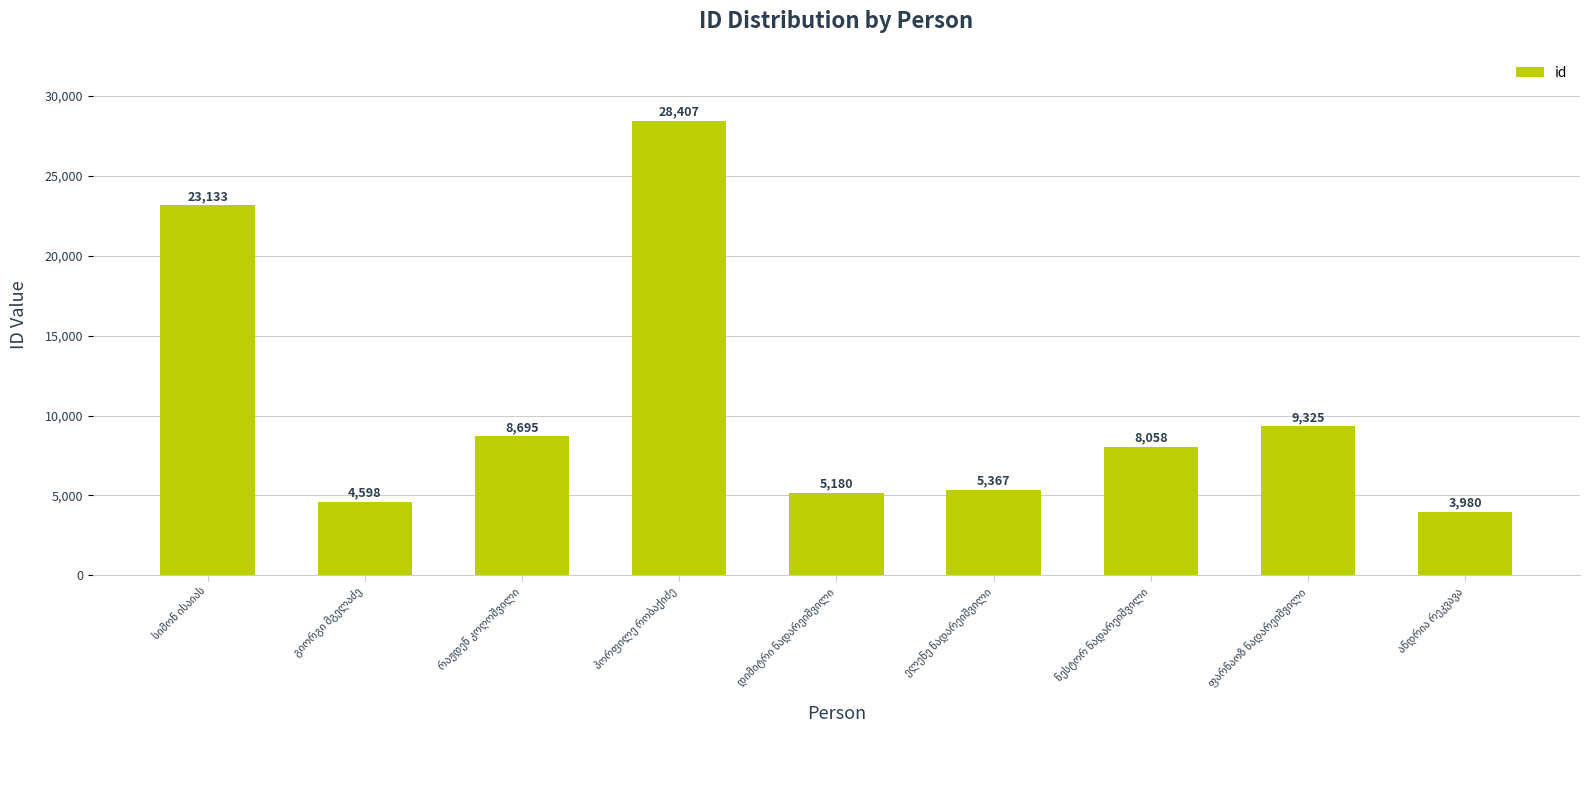

What is the greatest value displayed?

28407